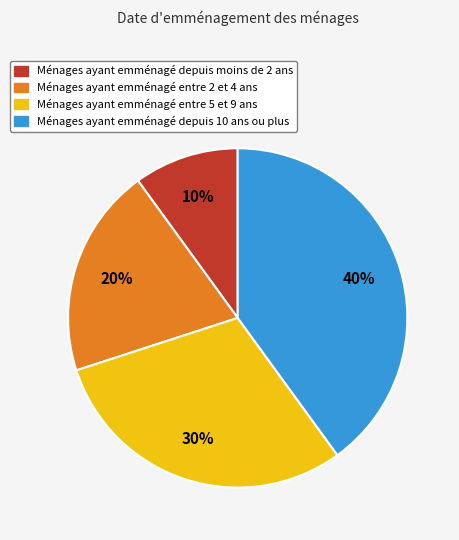

Is there a majority slice in this chart?

No